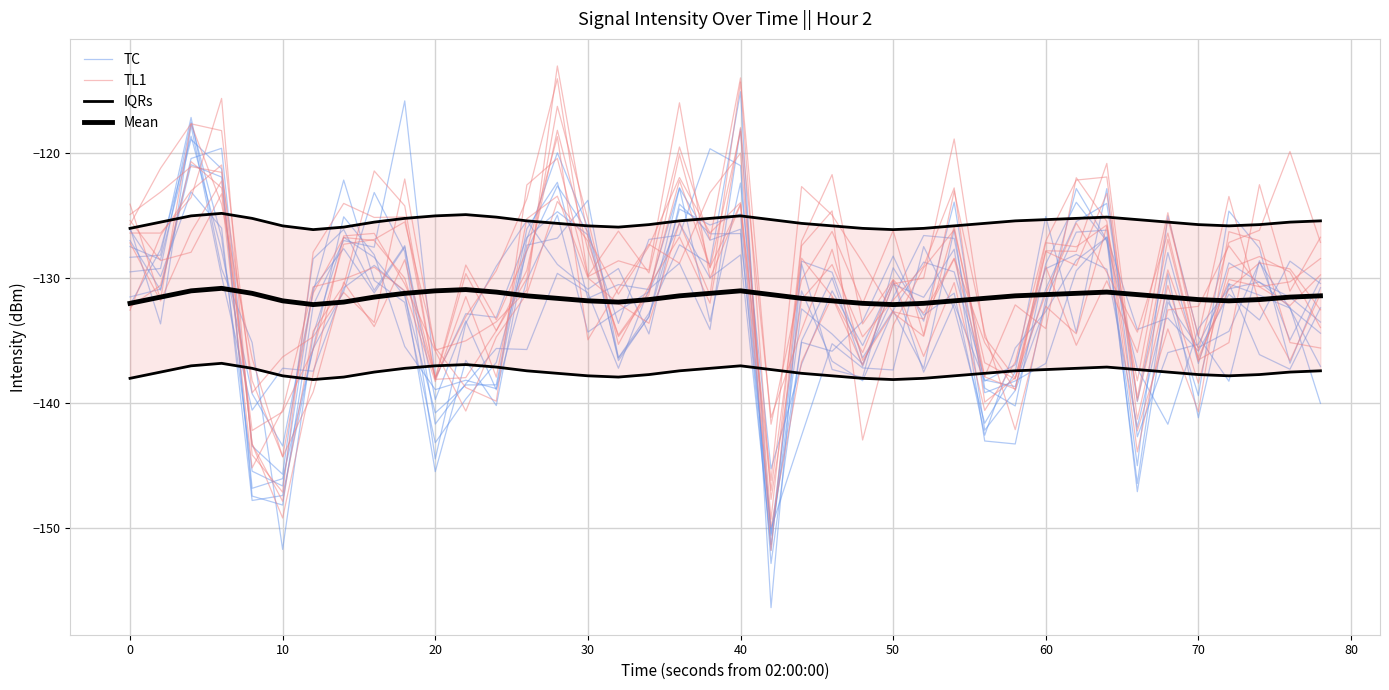

Which series has the largest total across all categories?

IQRs